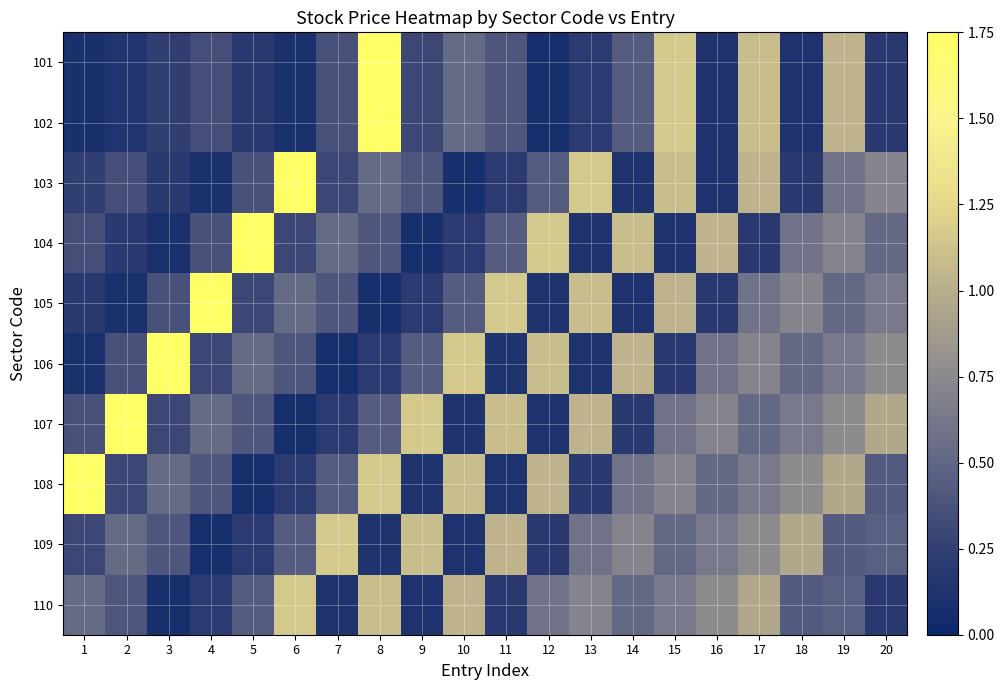

Reading left to right, what are all the values shown in this chart?

101: 1=0.1	2=0.1	3=0.2	4=0.3	5=0.2	6=0.1	7=0.4	8=1.8	9=0.3	10=0.5	11=0.4	12=0.1	13=0.2	14=0.4	15=1.2	16=0.1	17=1.1	18=0.1	19=1.0	20=0.2
102: 1=0.1	2=0.1	3=0.2	4=0.3	5=0.2	6=0.1	7=0.4	8=1.8	9=0.3	10=0.5	11=0.4	12=0.1	13=0.2	14=0.4	15=1.2	16=0.1	17=1.1	18=0.1	19=1.0	20=0.2
103: 1=0.2	2=0.3	3=0.2	4=0.1	5=0.4	6=1.8	7=0.3	8=0.5	9=0.4	10=0.1	11=0.2	12=0.4	13=1.2	14=0.1	15=1.1	16=0.1	17=1.0	18=0.2	19=0.6	20=0.7
104: 1=0.3	2=0.2	3=0.1	4=0.4	5=1.8	6=0.3	7=0.5	8=0.4	9=0.1	10=0.2	11=0.4	12=1.2	13=0.1	14=1.1	15=0.1	16=1.0	17=0.2	18=0.6	19=0.7	20=0.5
105: 1=0.2	2=0.1	3=0.4	4=1.8	5=0.3	6=0.5	7=0.4	8=0.1	9=0.2	10=0.4	11=1.2	12=0.1	13=1.1	14=0.1	15=1.0	16=0.2	17=0.6	18=0.7	19=0.5	20=0.6
106: 1=0.1	2=0.4	3=1.8	4=0.3	5=0.5	6=0.4	7=0.1	8=0.2	9=0.4	10=1.2	11=0.1	12=1.1	13=0.1	14=1.0	15=0.2	16=0.6	17=0.7	18=0.5	19=0.6	20=0.8
107: 1=0.4	2=1.8	3=0.3	4=0.5	5=0.4	6=0.1	7=0.2	8=0.4	9=1.2	10=0.1	11=1.1	12=0.1	13=1.0	14=0.2	15=0.6	16=0.7	17=0.5	18=0.6	19=0.8	20=1.0
108: 1=1.8	2=0.3	3=0.5	4=0.4	5=0.1	6=0.2	7=0.4	8=1.2	9=0.1	10=1.1	11=0.1	12=1.0	13=0.2	14=0.6	15=0.7	16=0.5	17=0.6	18=0.8	19=1.0	20=0.4
109: 1=0.3	2=0.5	3=0.4	4=0.1	5=0.2	6=0.4	7=1.2	8=0.1	9=1.1	10=0.1	11=1.0	12=0.2	13=0.6	14=0.7	15=0.5	16=0.6	17=0.8	18=1.0	19=0.4	20=0.5
110: 1=0.5	2=0.4	3=0.1	4=0.2	5=0.4	6=1.2	7=0.1	8=1.1	9=0.1	10=1.0	11=0.2	12=0.6	13=0.7	14=0.5	15=0.6	16=0.8	17=1.0	18=0.4	19=0.5	20=0.2